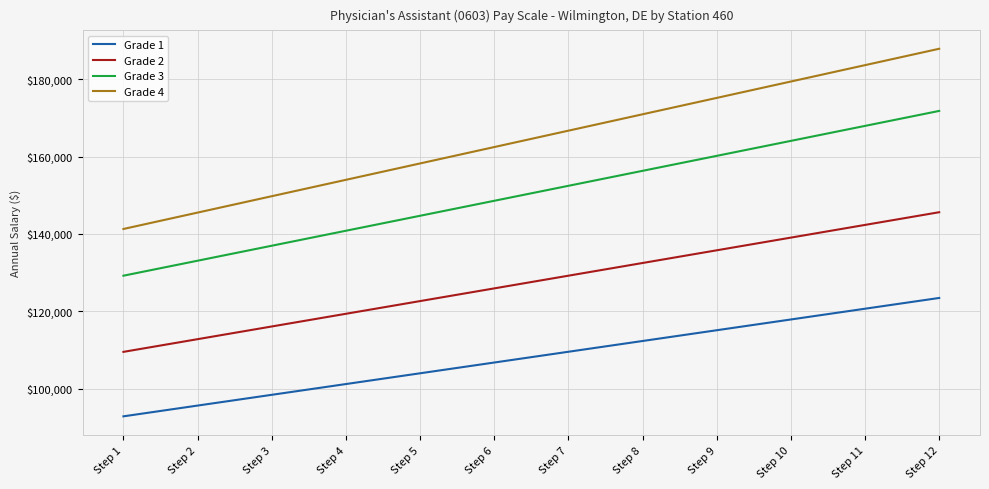

Between Step 2 and Step 5, which series saw the biggest shift?

Grade 4